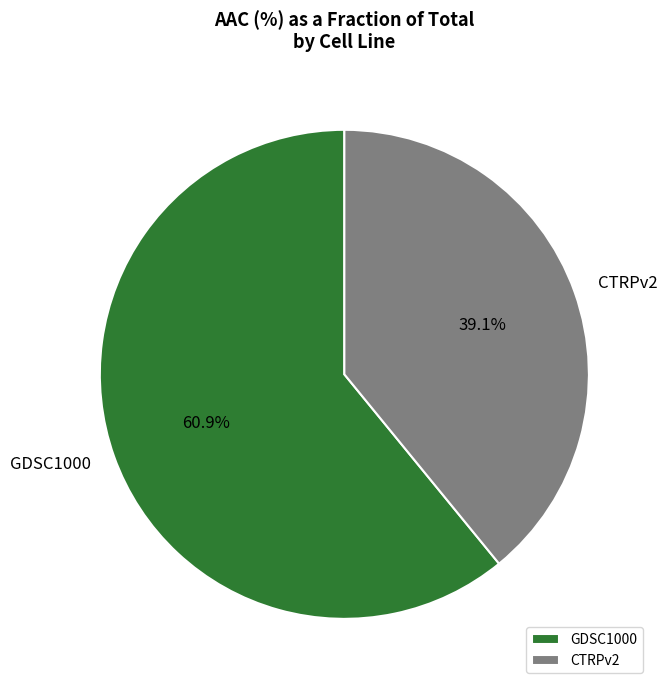

How many slices are in this pie chart?

2